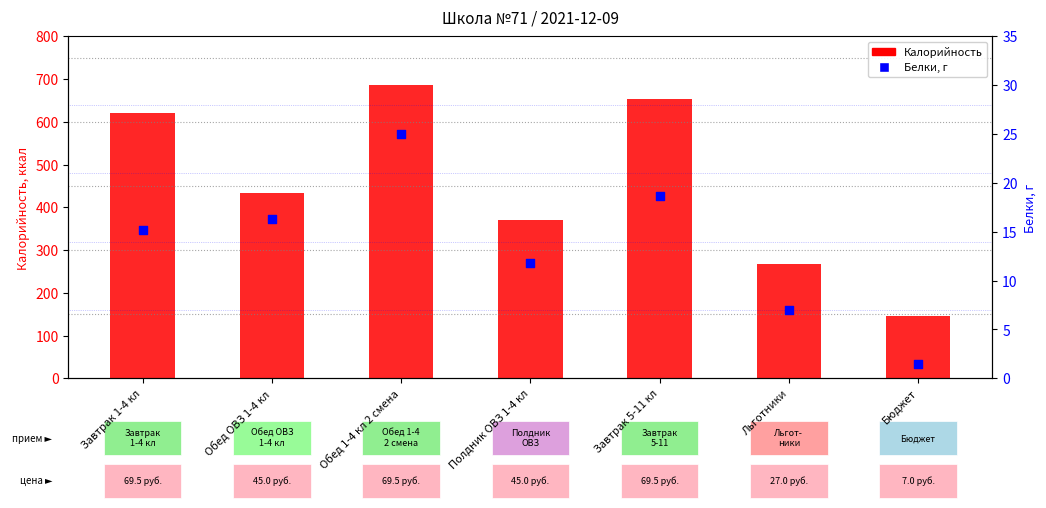

Is the value of Белки, г at Льготники greater than the value of Калорийность at Завтрак 5-11 кл?

No